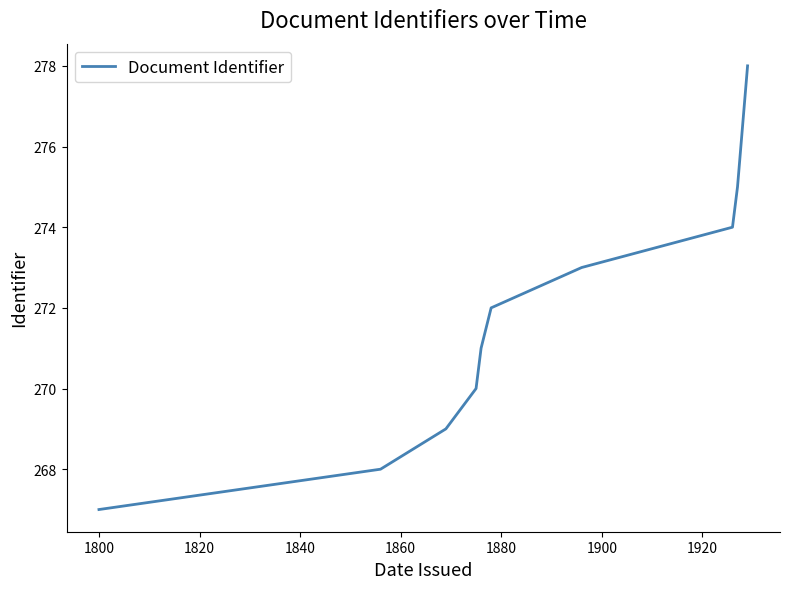

What is the minimum value shown in the chart?

267